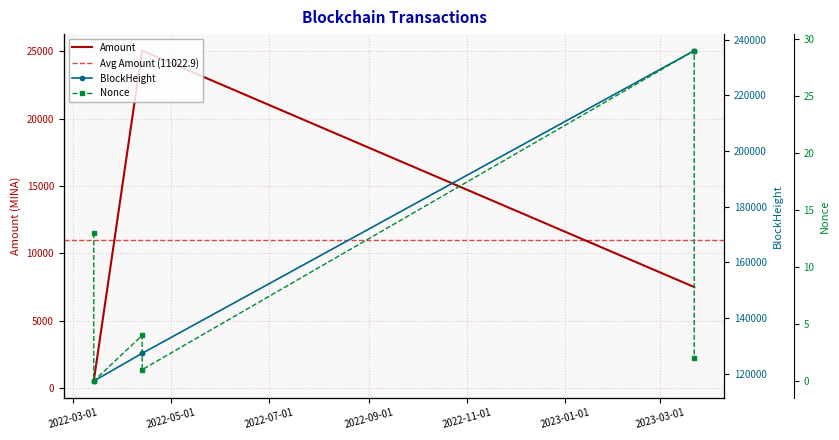

What value does the Nonce series have at 2023-03-22 09:51:00?

2.0